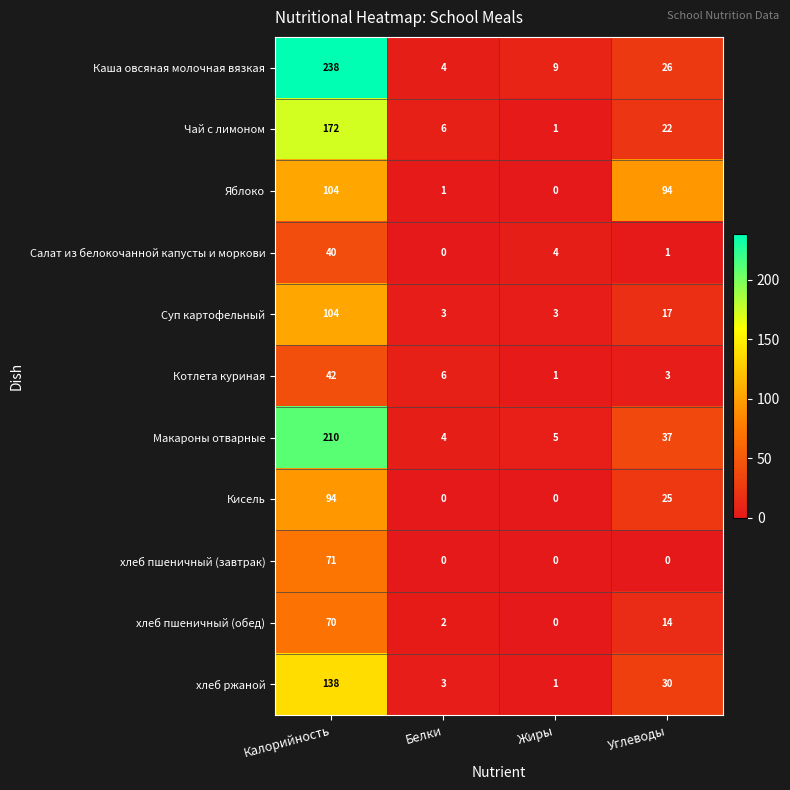

What is the approximate value of Чай с лимоном at Калорийность, to the nearest 5?

170